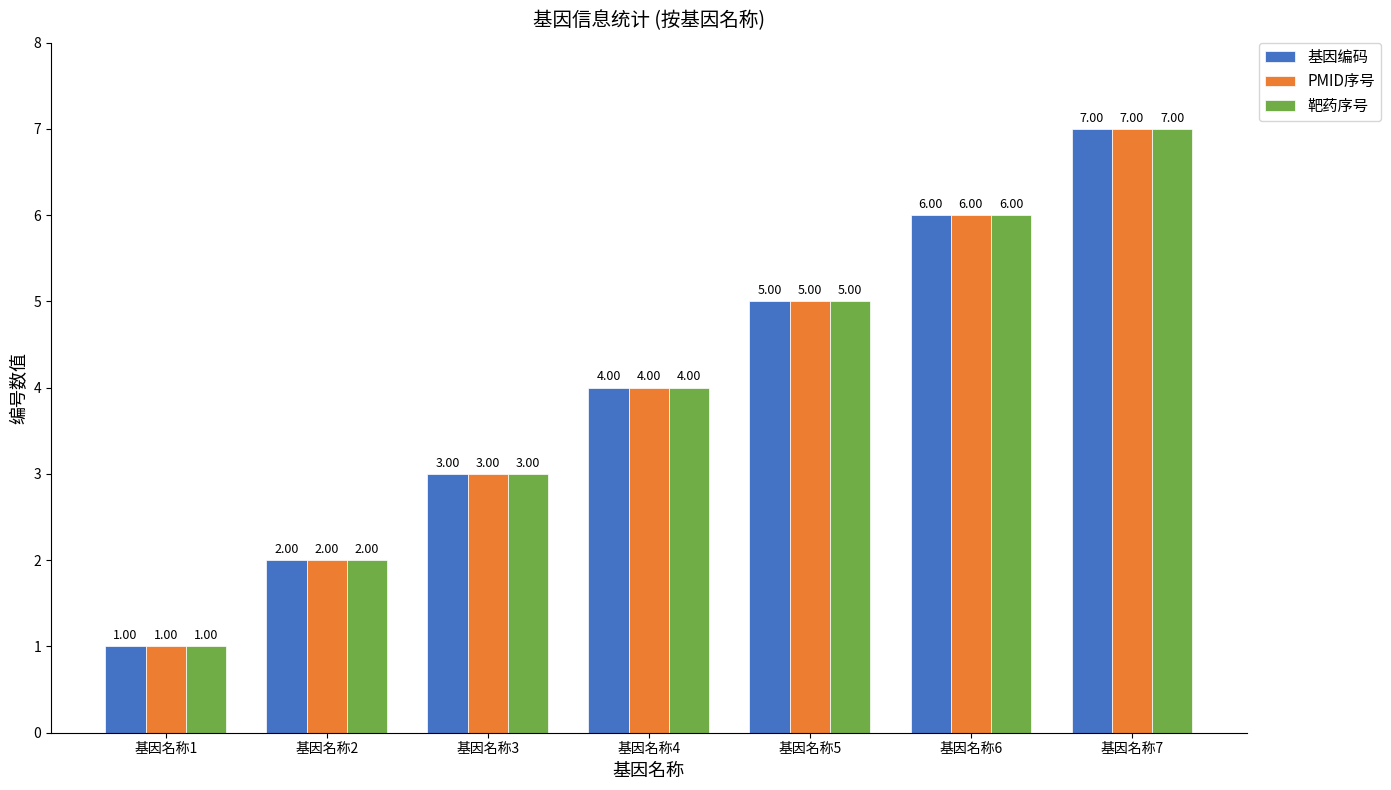

The 基因编码 series shows 9 at 基因名称5. True or false?

False